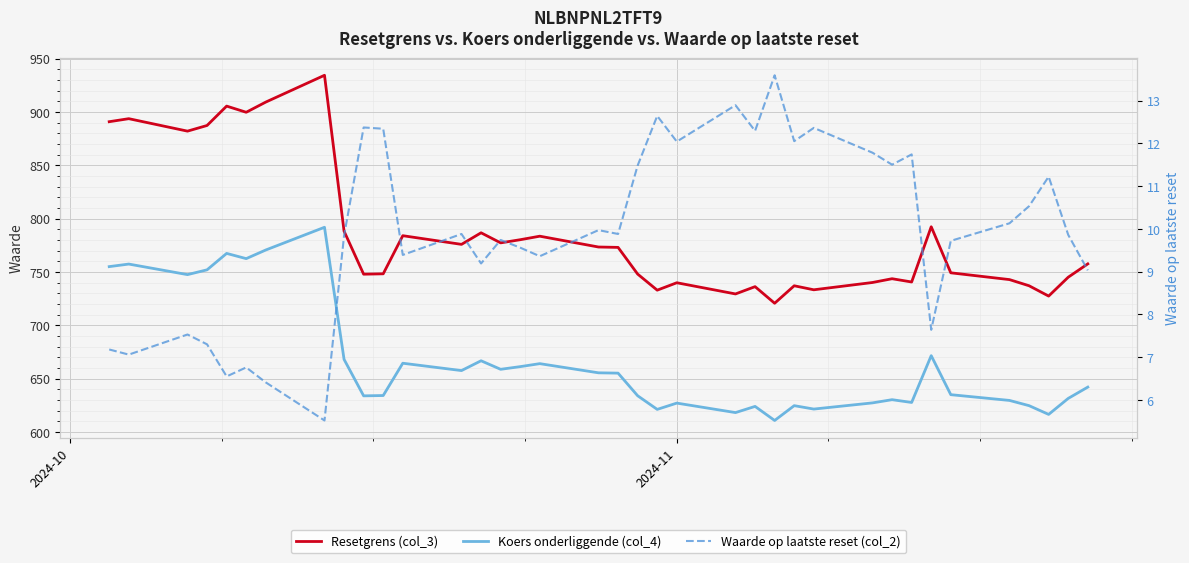

In Resetgrens (col_3), how many points are higher than both neighbors (excluding endpoints)?

11